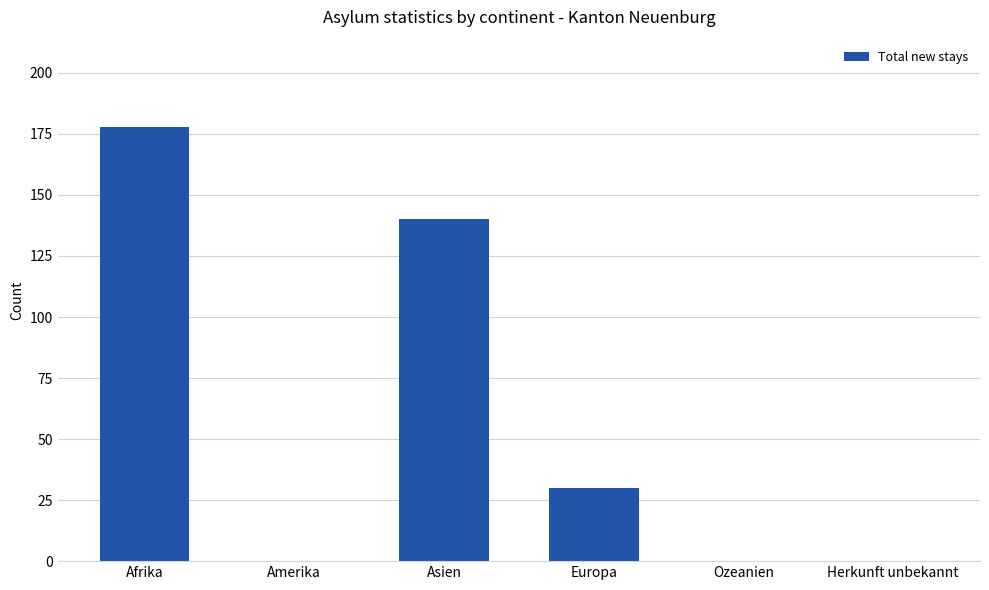

The value at Afrika is 117. True or false?

False